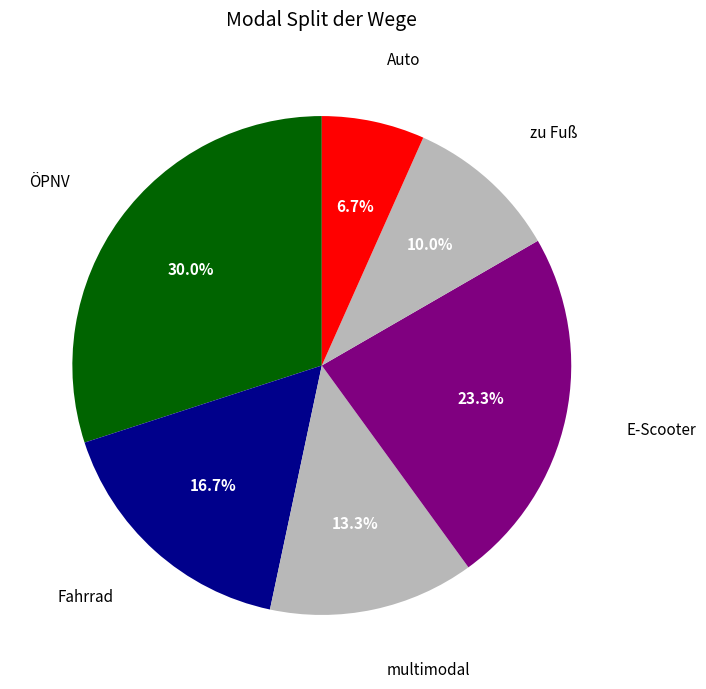

Between multimodal and ÖPNV, which is larger?

ÖPNV